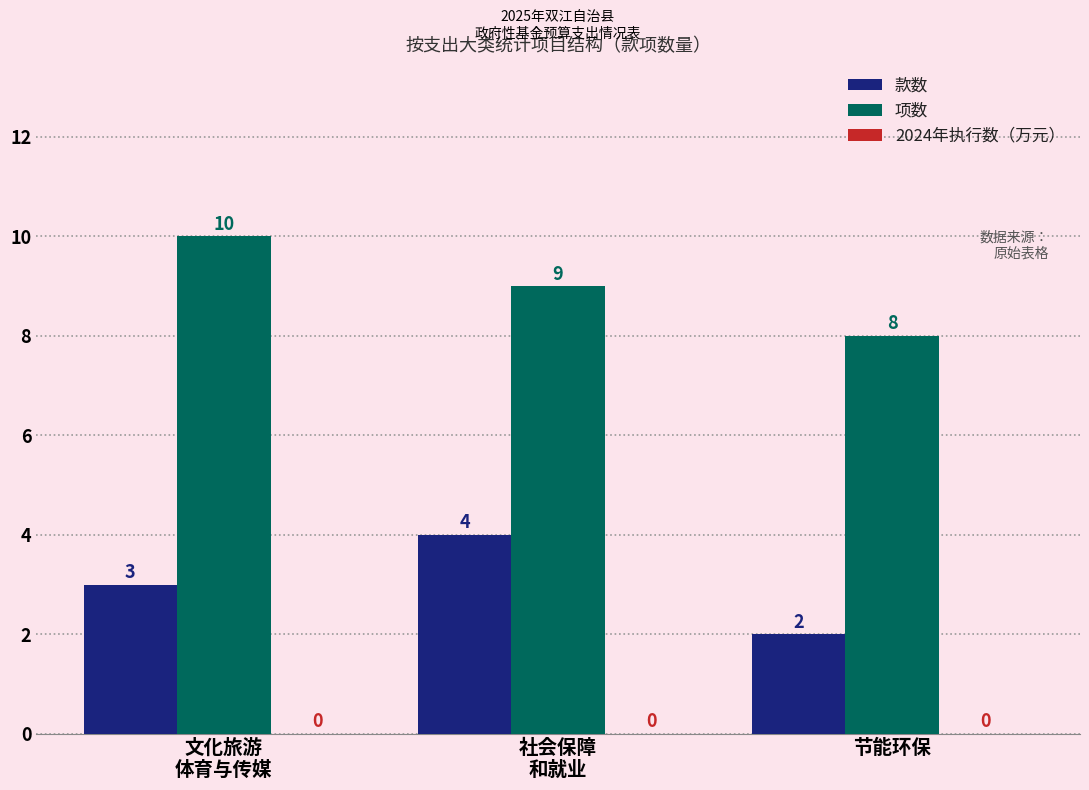

What is the total value across all series at 文化旅游
体育与传媒?

13